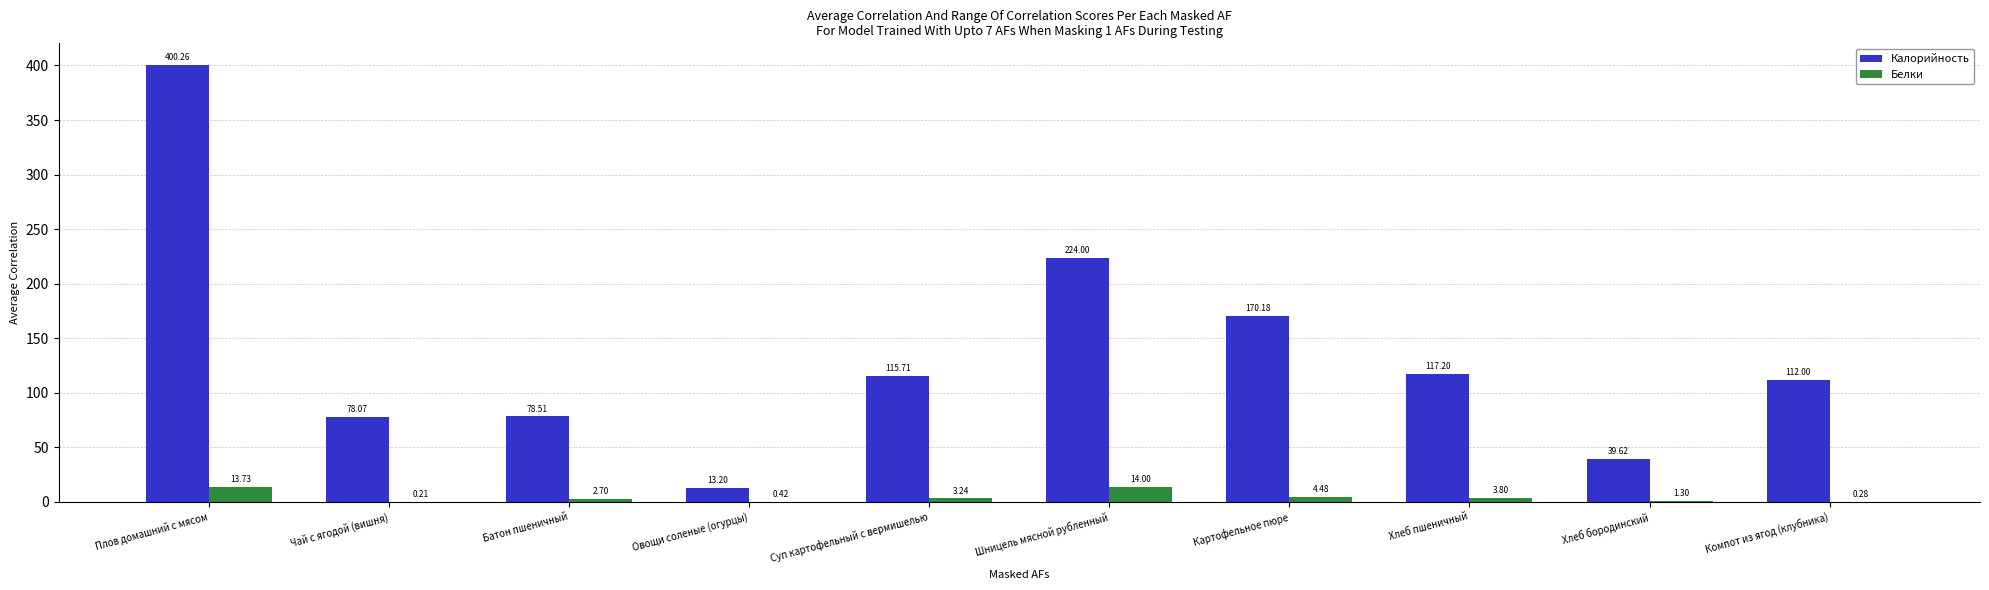

Is the value of Белки at Хлеб бородинский greater than the value of Калорийность at Компот из ягод (клубника)?

No